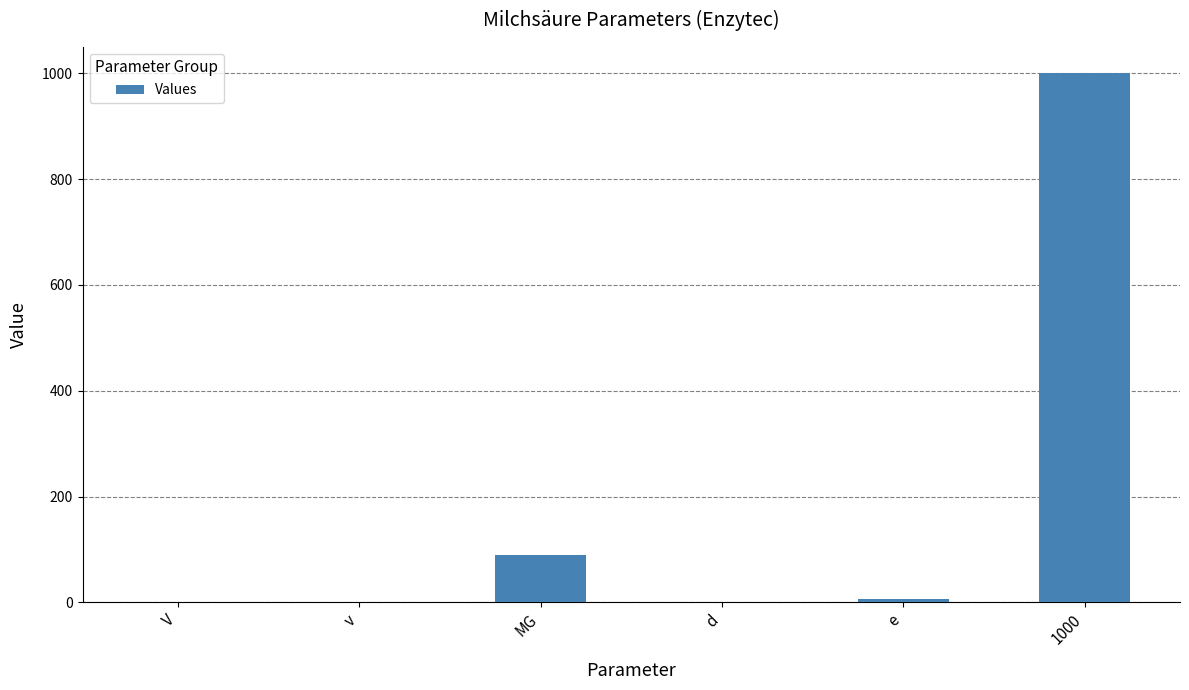

Where is the data nearest to the value 500?

MG